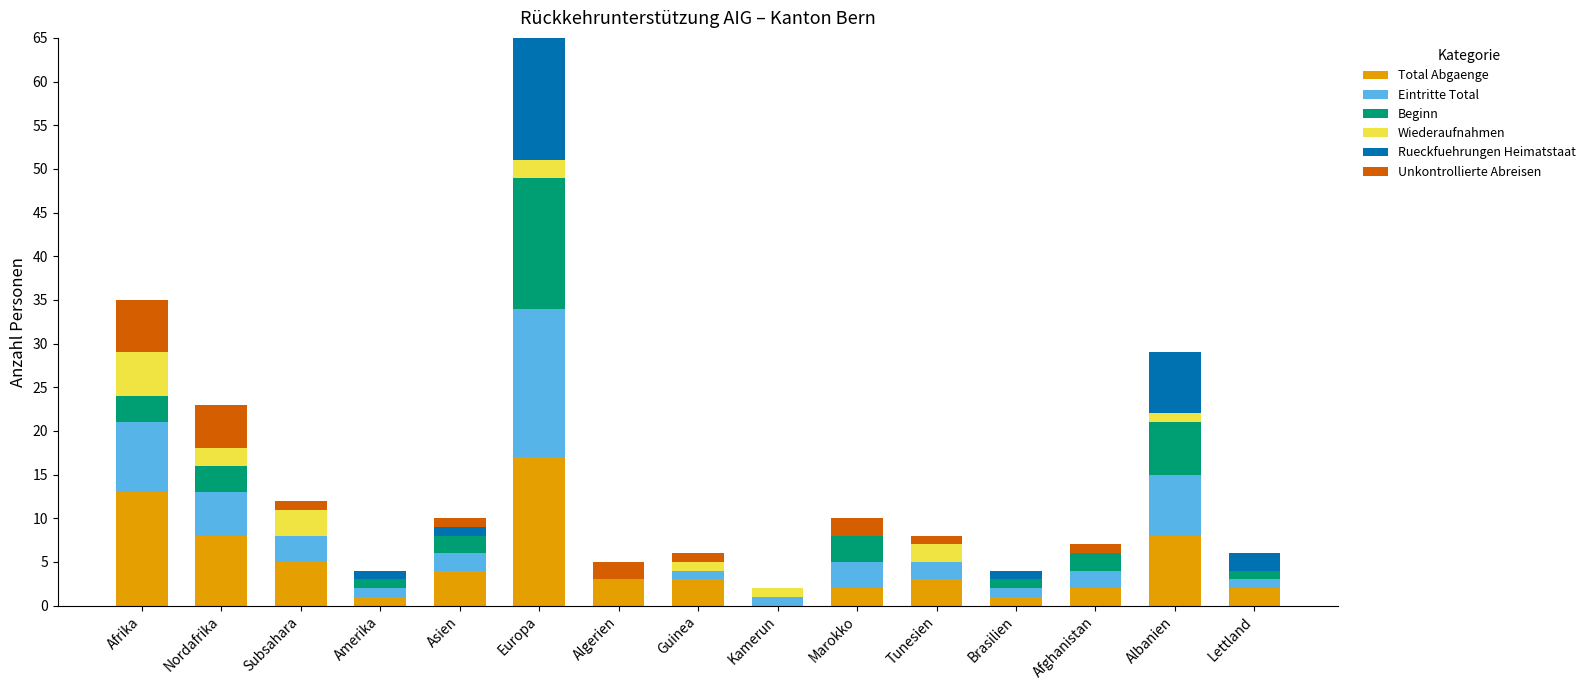

What is the maximum value for Total Abgaenge?

17